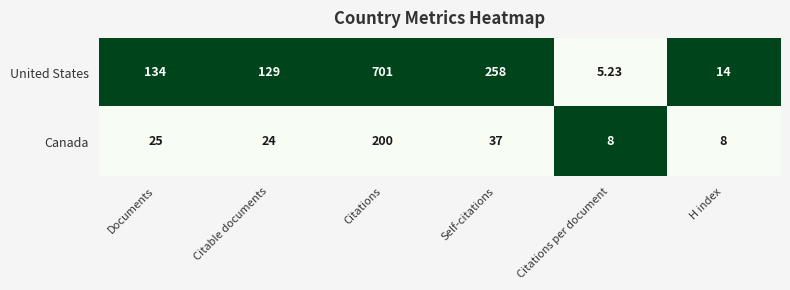

List the series in order of their peak value, lowest first.

Canada, United States